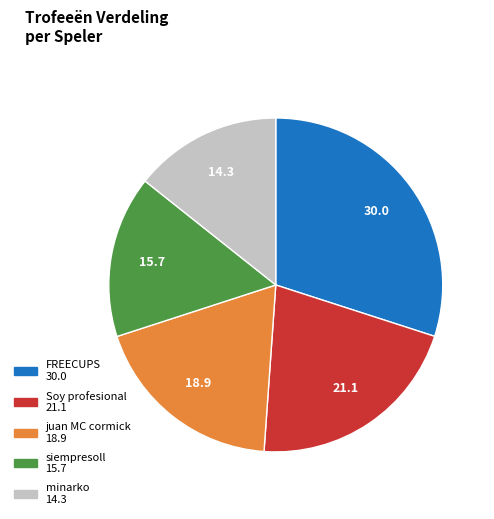

Combined, do FREECUPS and Soy profesional account for over 50%?

Yes